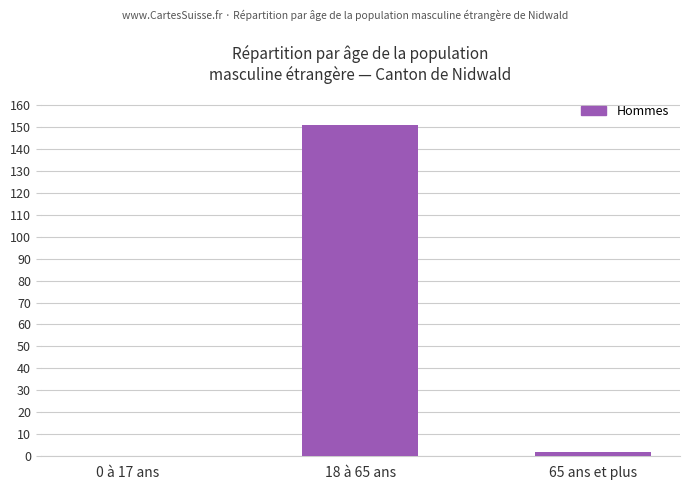

What is the greatest value displayed?

151